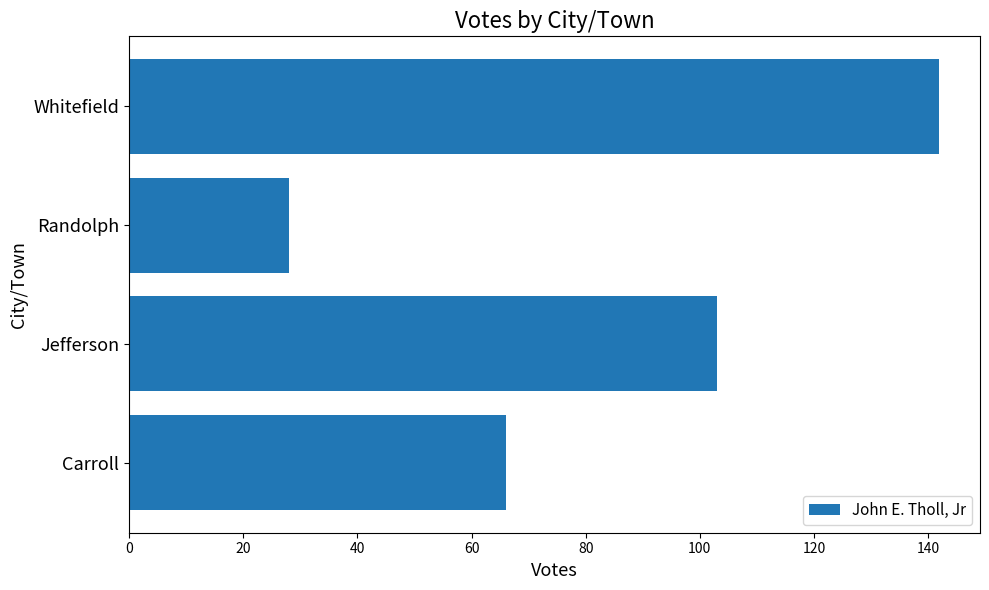

How many data points does each series have?

4